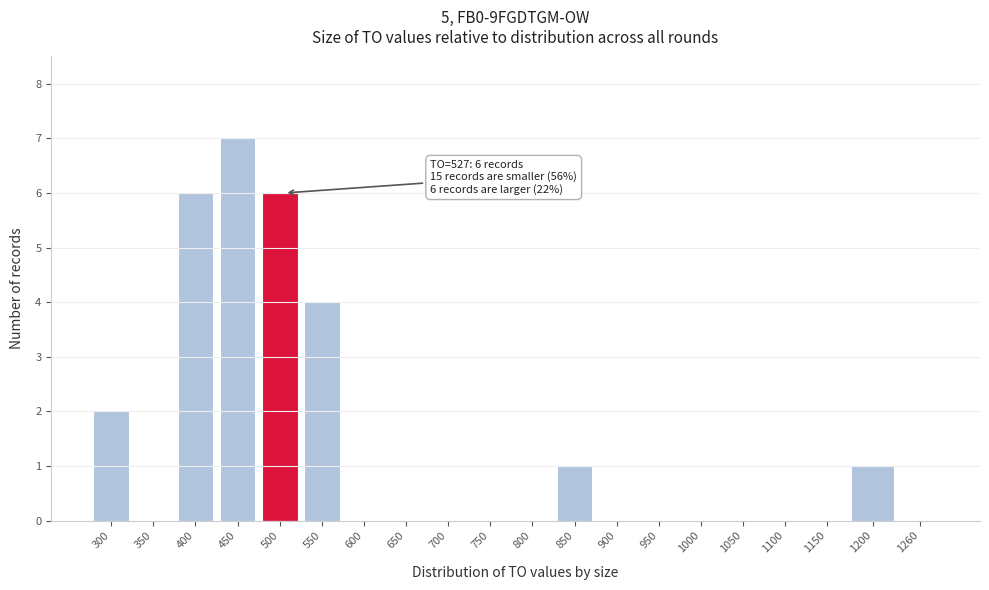

Reading left to right, transcribe all the data shown in this chart.

300=2	350=0	400=6	450=7	500=6	550=4	600=0	650=0	700=0	750=0	800=0	850=1	900=0	950=0	1000=0	1050=0	1100=0	1150=0	1200=1	1260=0